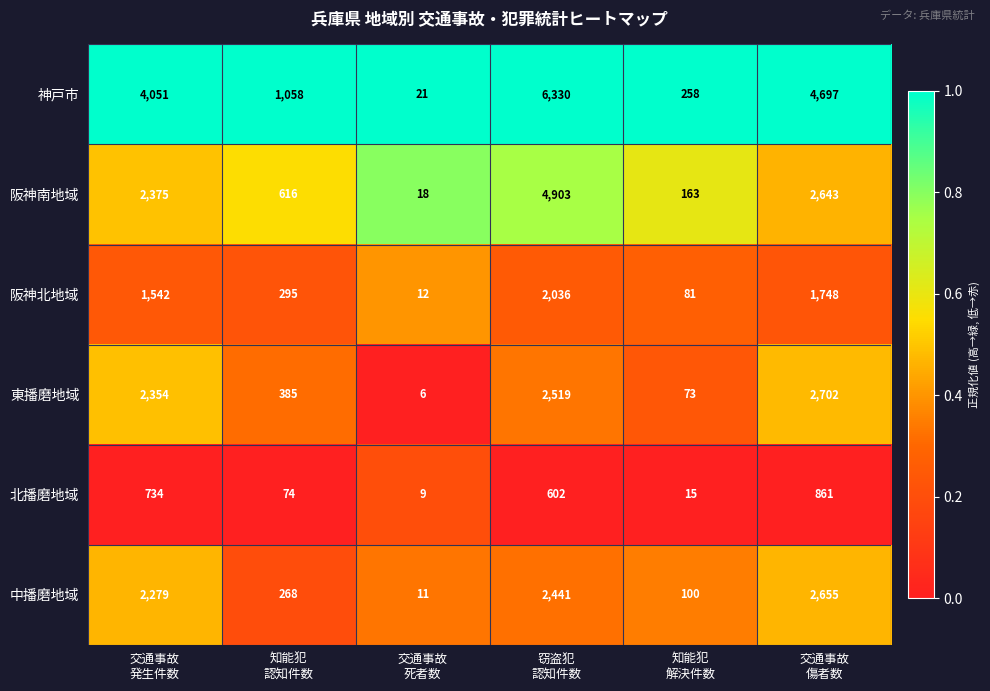

At which category is the sum across all series the highest?

窃盗犯
認知件数